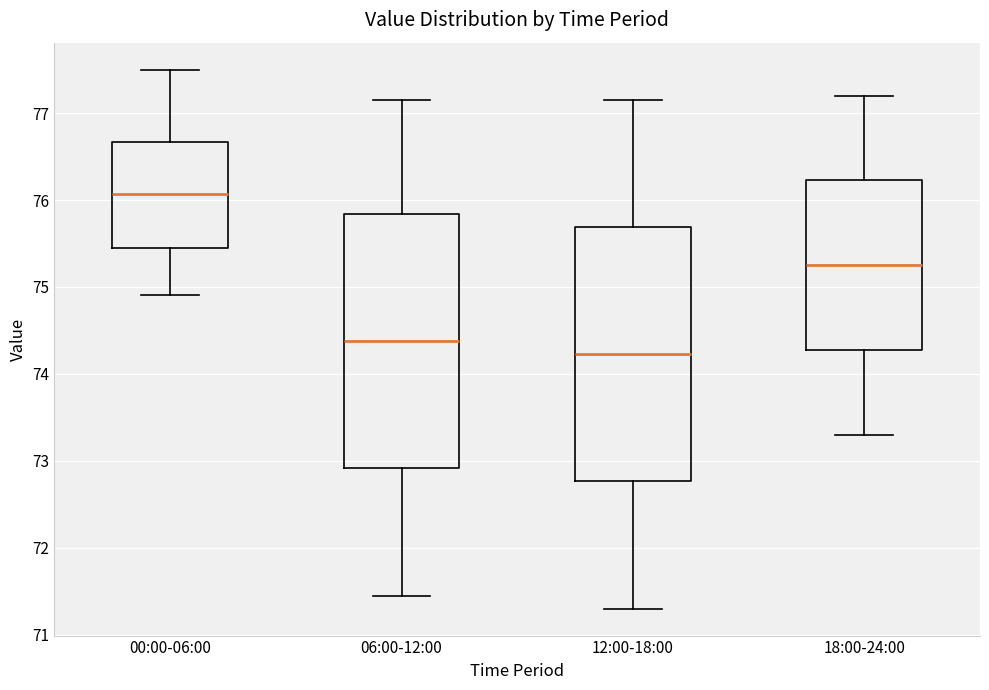

Where does the upper whisker of the box for 06:00-12:00 end on the y-axis? The values are not printed on the chart, so give them approximately, as read against the axis.

77.2